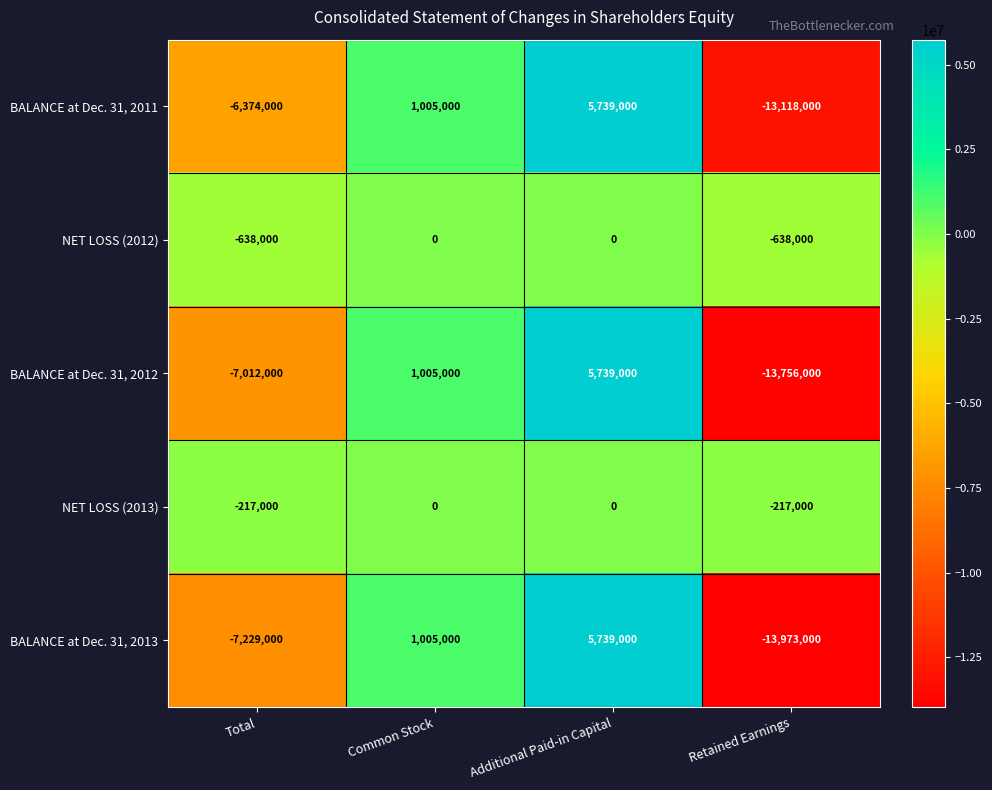

List the labels in order of BALANCE at Dec. 31, 2012 value, largest first.

Additional Paid-in Capital, Common Stock, Total, Retained Earnings